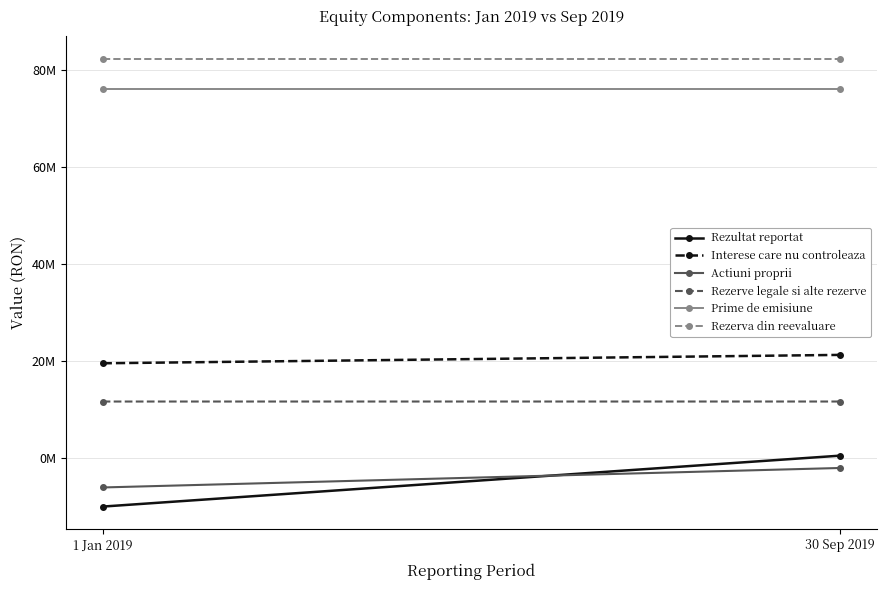

What position from the right is 30 Sep 2019?

1